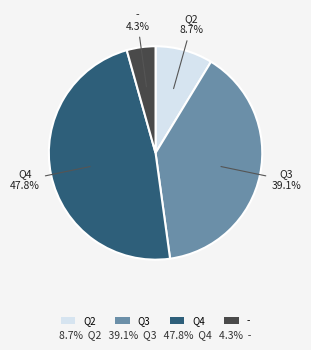

Which slice is the largest?

Q4